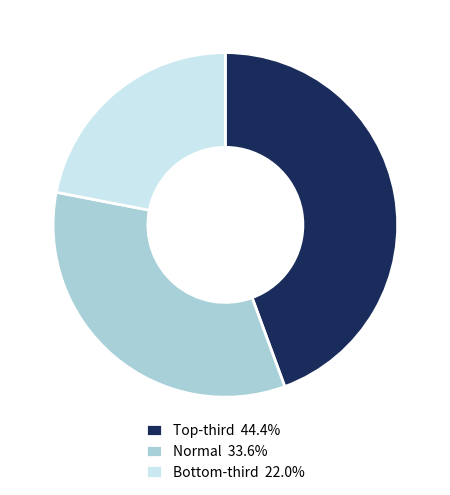

Is there a majority slice in this chart?

No